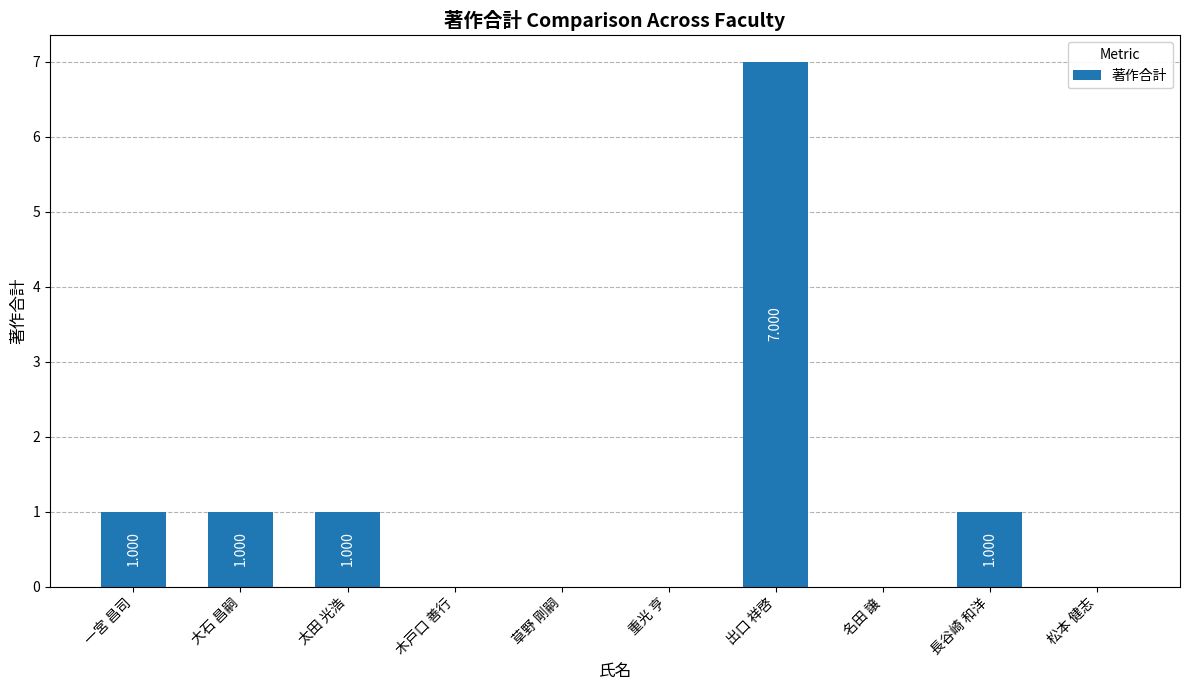

Which has a higher value, 出口 祥啓 or 重光 亨?

出口 祥啓